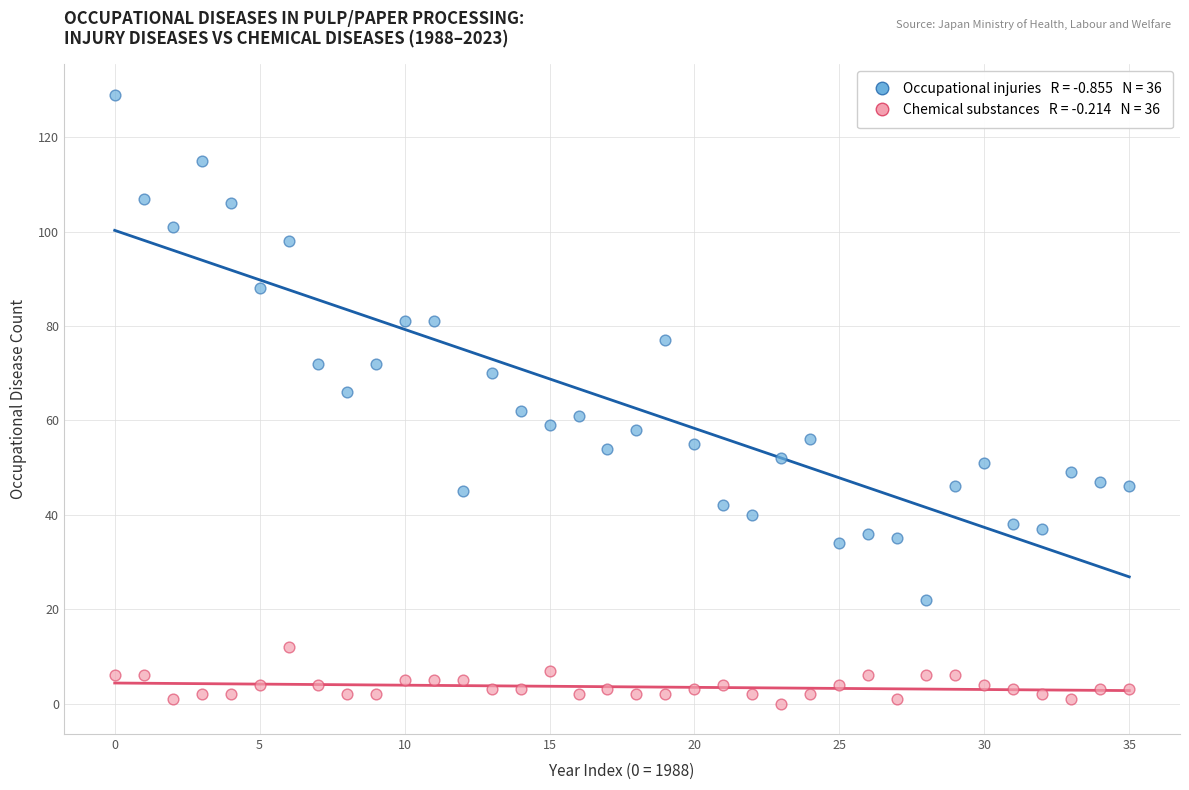

How many points are shown in the scatter plot?

72